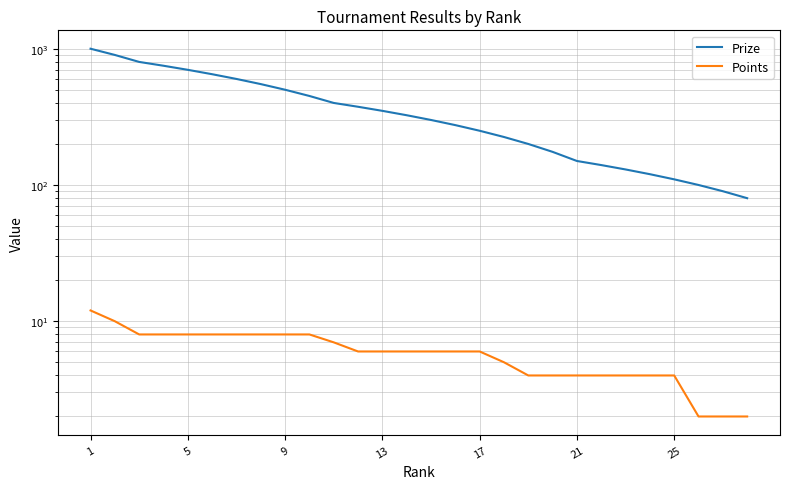

True or false: Prize and Points intersect in this chart.

False